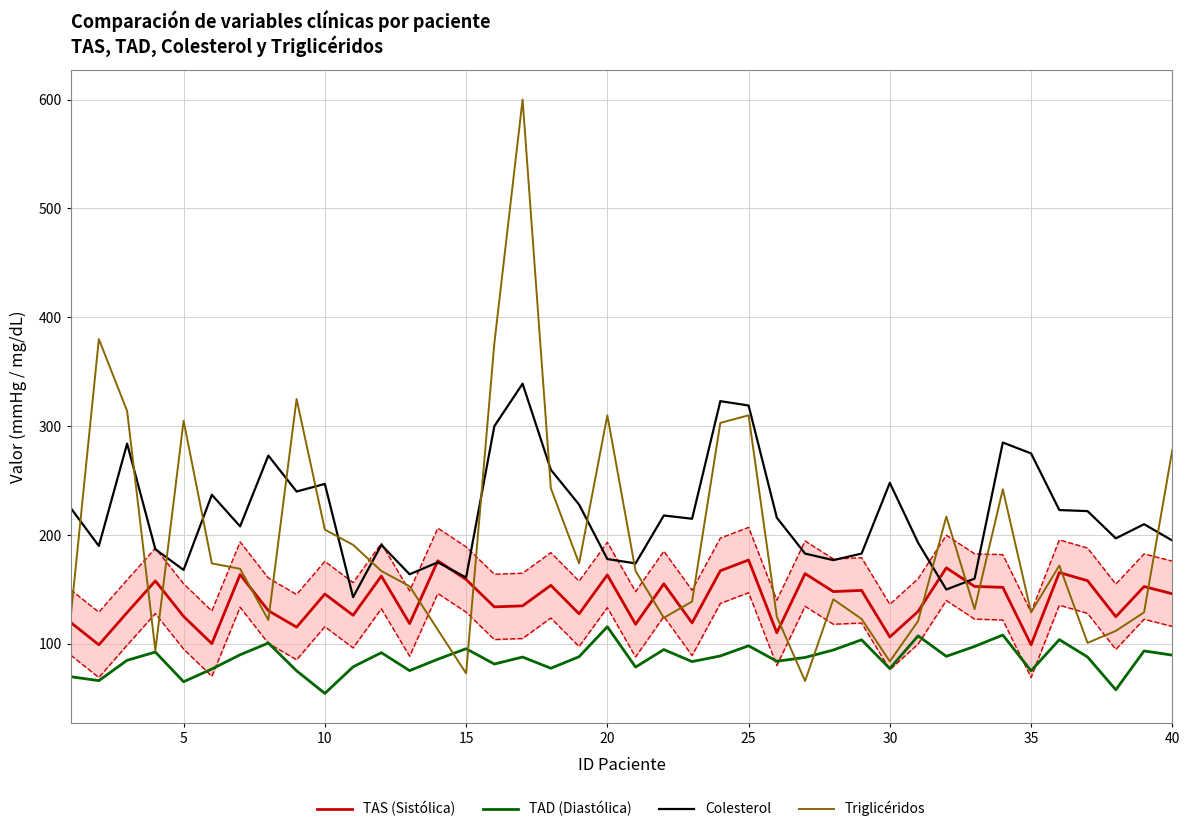

Reading right to left, transcribe all the data shown in this chart.

TAS (Sistólica): 146.1	152.7	125.0	158.1	165.6	99.3	152.0	152.8	169.9	129.9	106.4	149.2	148.1	164.6	110.3	177.1	167.2	119.4	155.2	118.1	163.4	127.7	153.9	135.0	134.1	159.2	176.3	118.8	162.4	126.4	145.9	115.5	130.6	163.7	100.3	125.3	157.9	128.9	99.2	119.8
TAD (Diastólica): 89.8	93.6	57.9	88.0	104.0	75.3	108.2	97.7	88.6	107.5	77.4	103.8	94.5	87.6	84.1	98.3	89.0	83.8	94.9	78.8	115.8	88.3	77.7	88.0	81.6	95.7	86.0	75.5	92.0	79.0	54.6	75.4	100.9	90.1	77.0	65.3	92.6	85.0	66.3	70.0
Colesterol: 195.0	210.0	197.0	222.0	223.0	275.0	285.0	160.0	150.0	193.0	248.0	183.0	177.0	183.0	216.0	319.0	323.0	215.0	218.0	174.0	178.0	228.0	260.0	339.0	300.0	161.0	175.0	164.0	191.0	143.0	247.0	240.0	273.0	208.0	237.0	168.0	187.0	284.0	190.0	225.0
Triglicéridos: 278.0	129.0	112.0	101.0	172.0	129.0	242.0	132.0	217.0	121.0	84.0	123.0	141.0	66.0	125.0	310.0	303.0	139.0	124.0	167.0	310.0	174.0	243.0	600.0	376.0	73.0	113.0	153.0	167.0	191.0	205.0	325.0	122.0	169.0	174.0	305.0	94.0	314.0	380.0	124.0